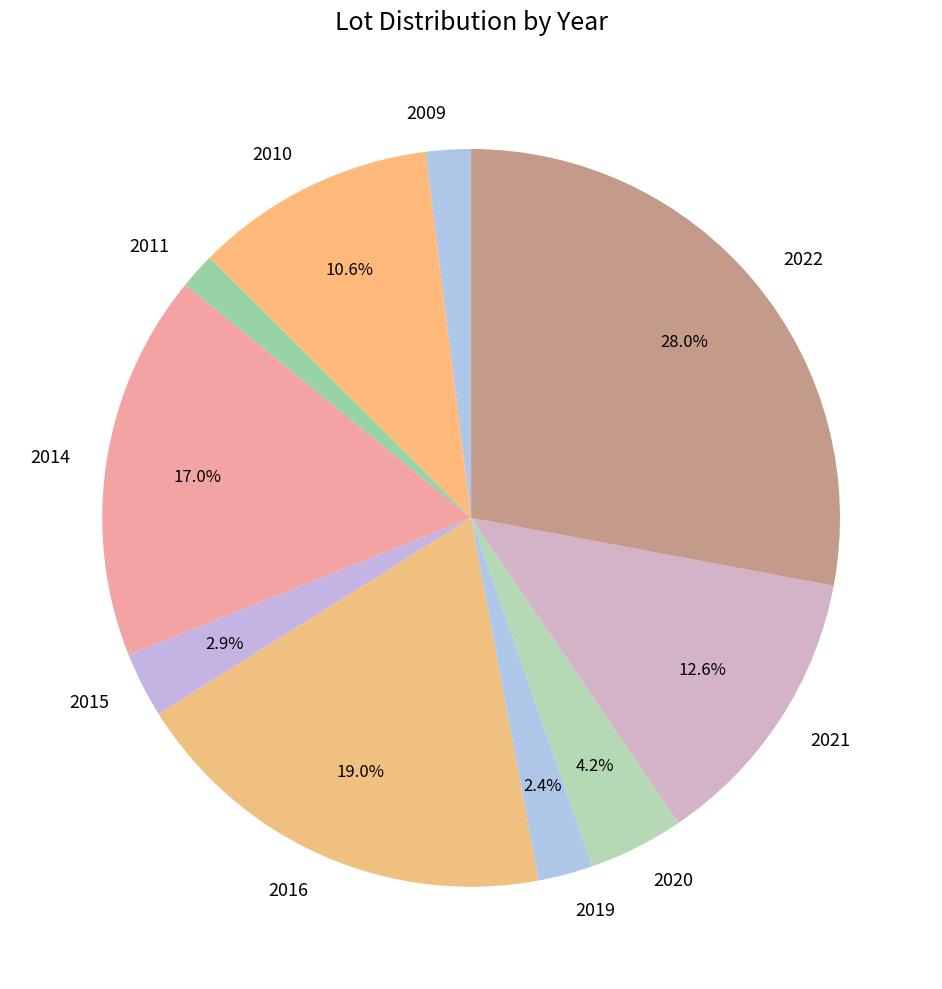

What percentage do 2019 and 2014 together represent?

19.3%